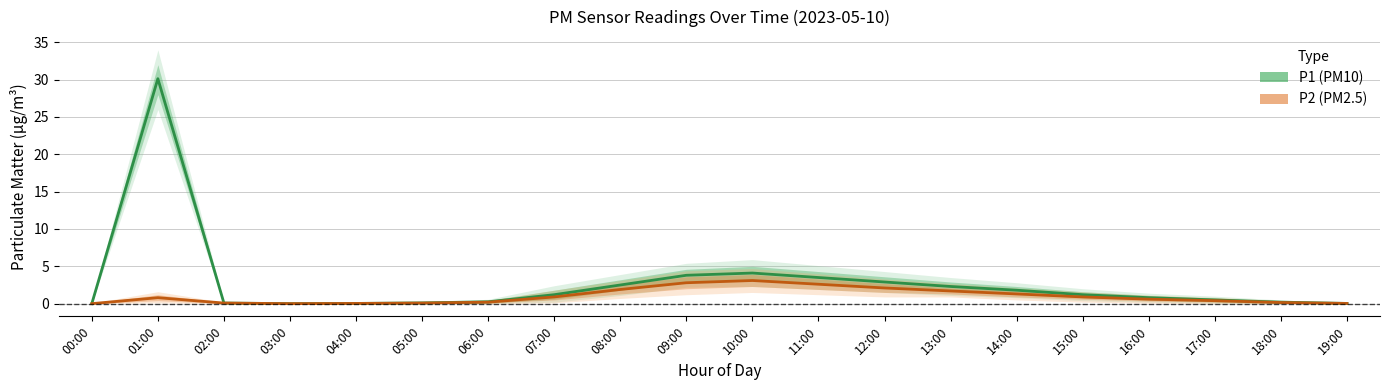

What is the average value of the P2 (PM2.5) series?

1.0